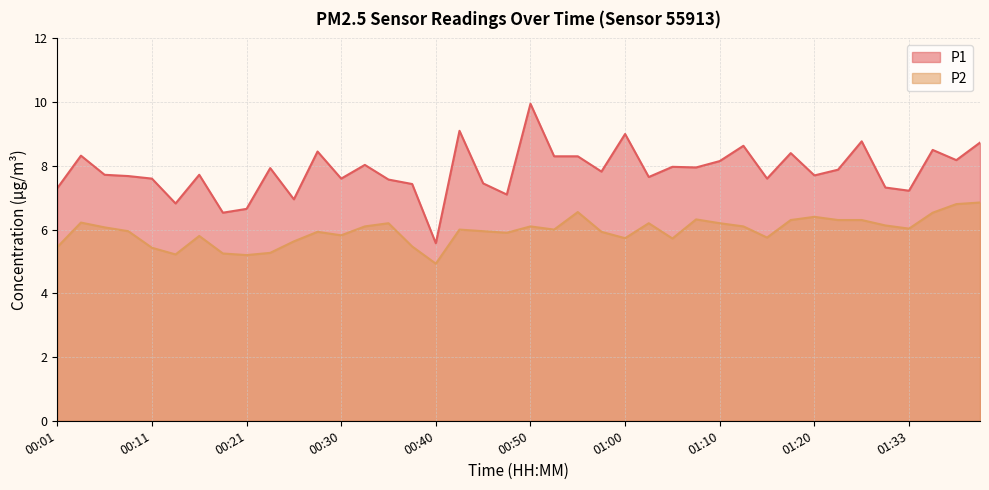

At how many categories does at least one series exceed 9?

2